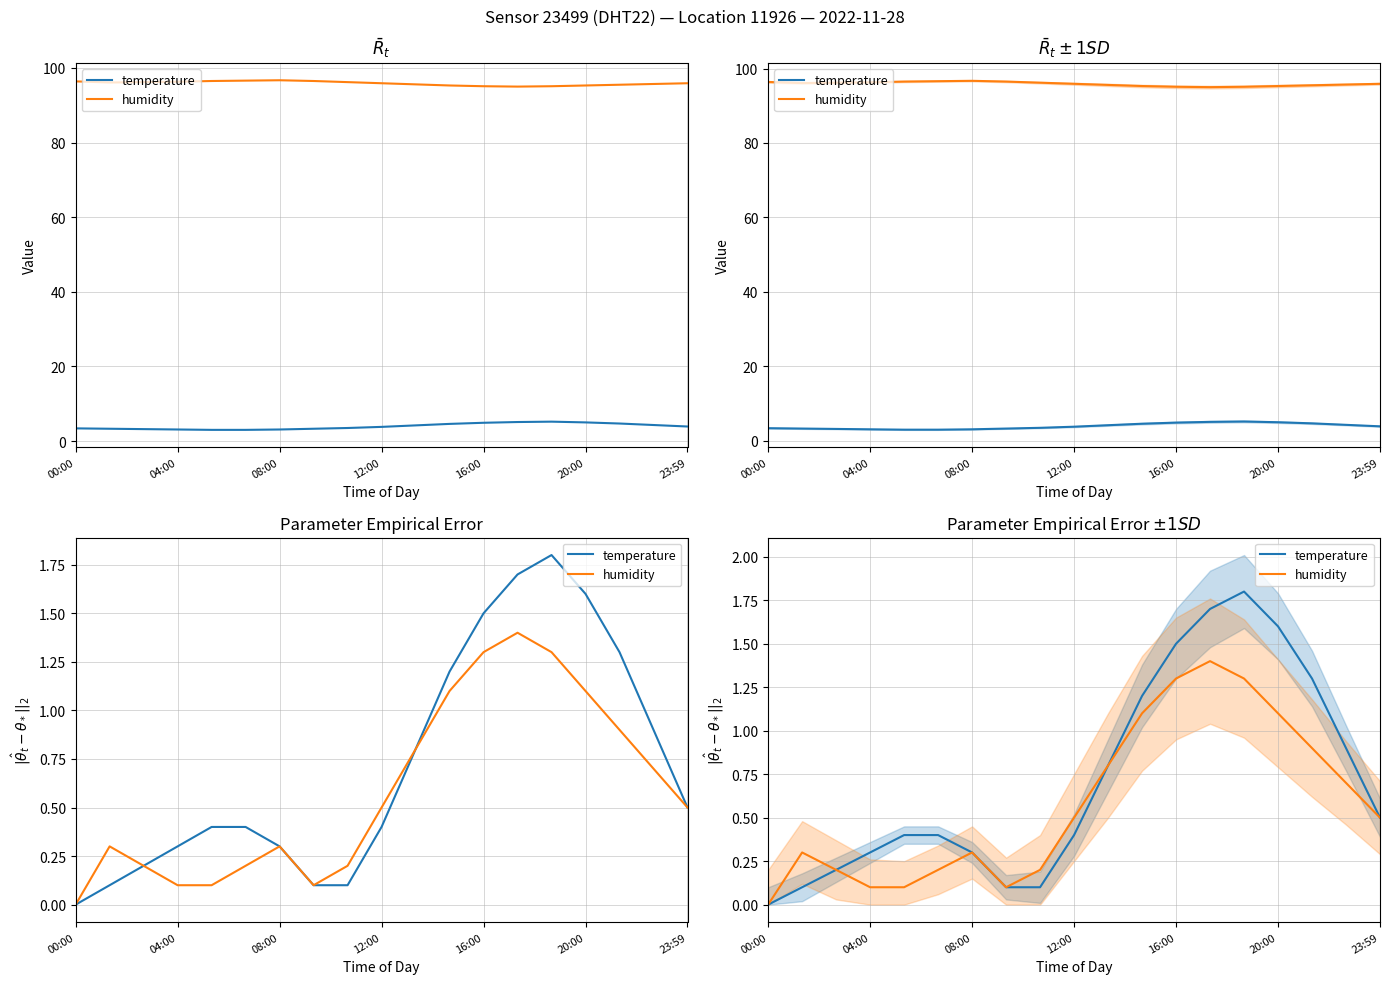

The value of temperature at 00:00 is -1.0. True or false?

False